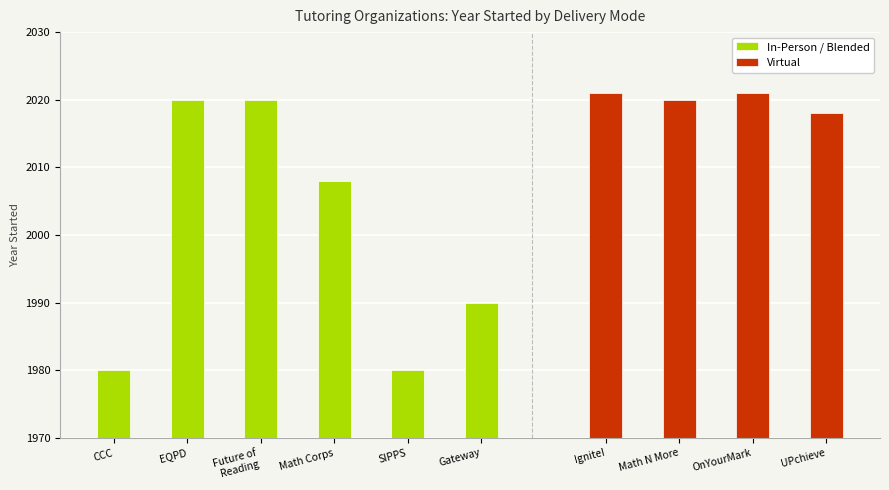

What is the minimum value for Virtual?

2018